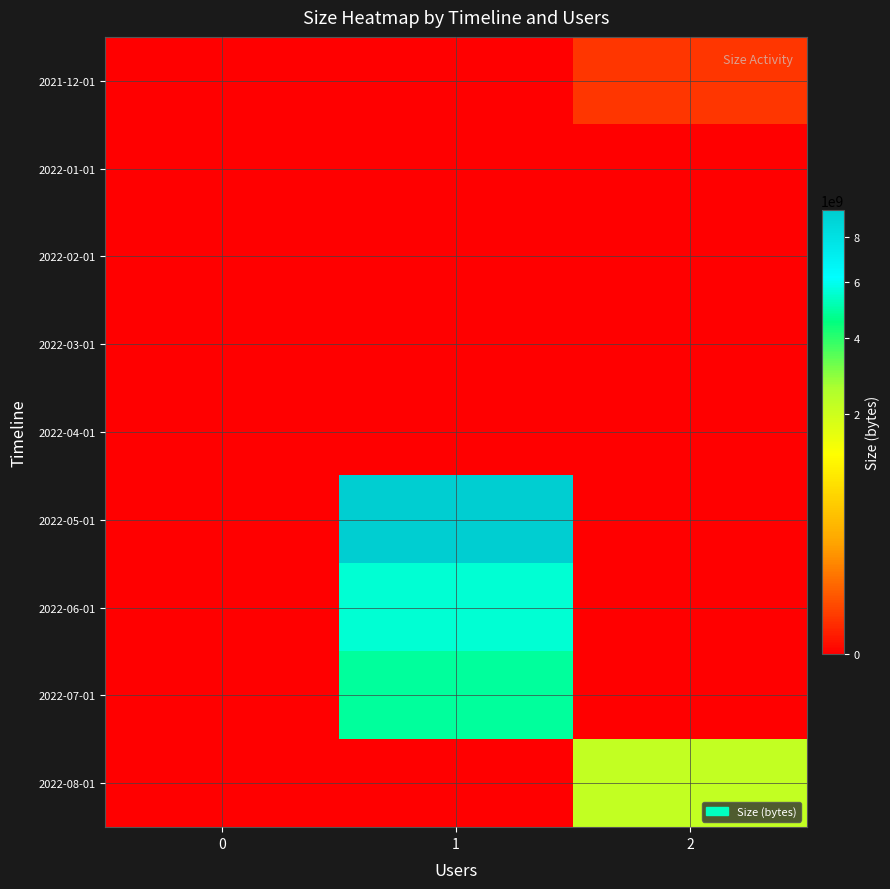

Which series has the widest spread of values?

2022-05-01